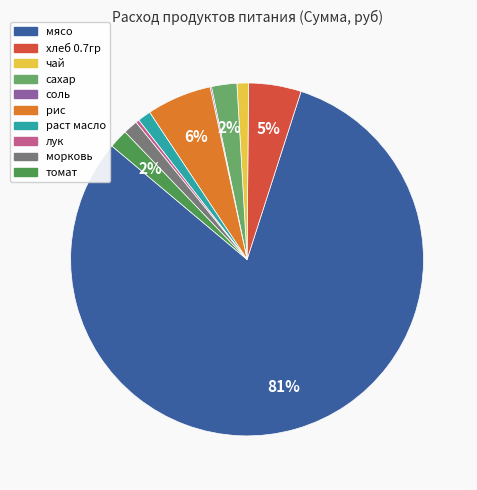

To the nearest percent, what percentage of the pie is сахар?

2%